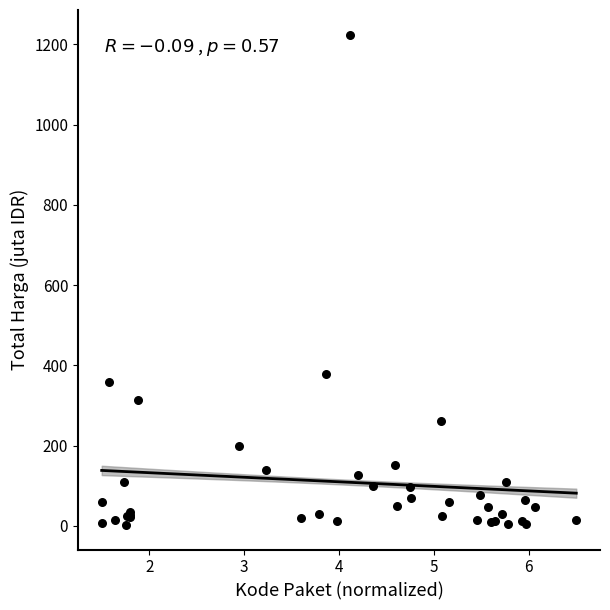

What Y value in the scatter plot is closest to 613?

379.1